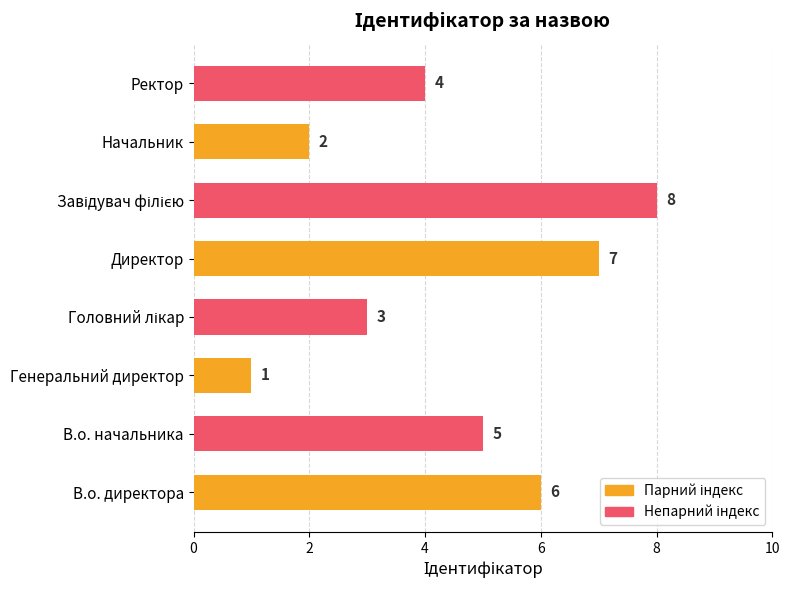

What is the maximum value shown in the chart?

8